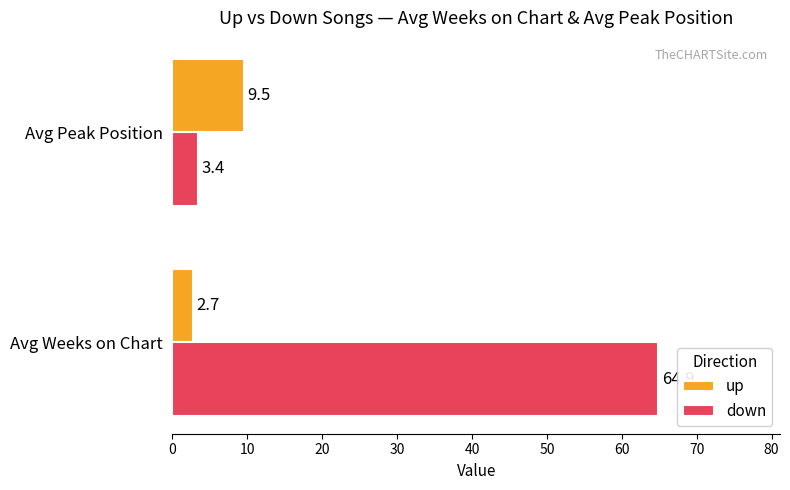

Which series has the largest total across all categories?

down